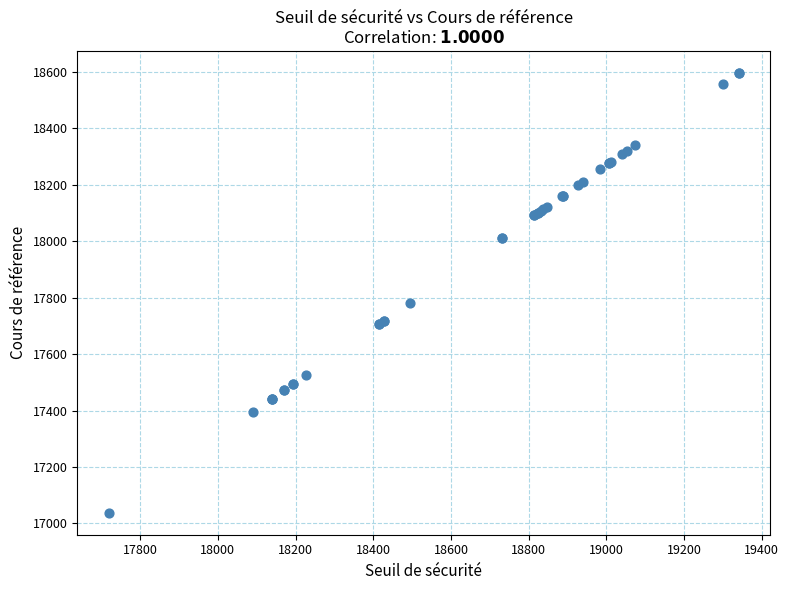

What Y value in the scatter plot is closest to 17817?

17782.7